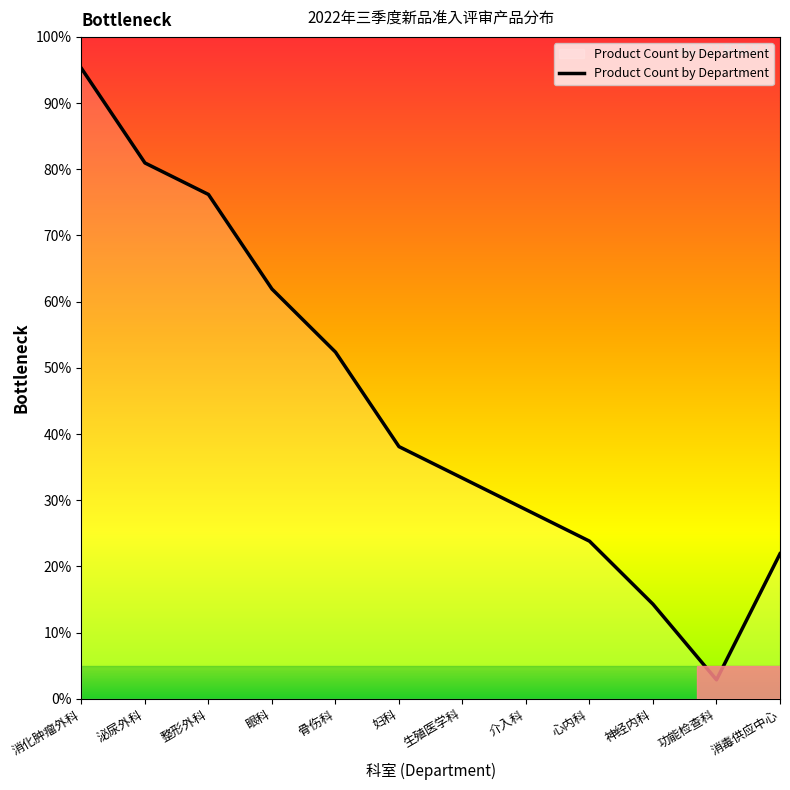

Approximately how many times larger is the value at 消化肿瘤外科 compared to 神经内科?

6.7